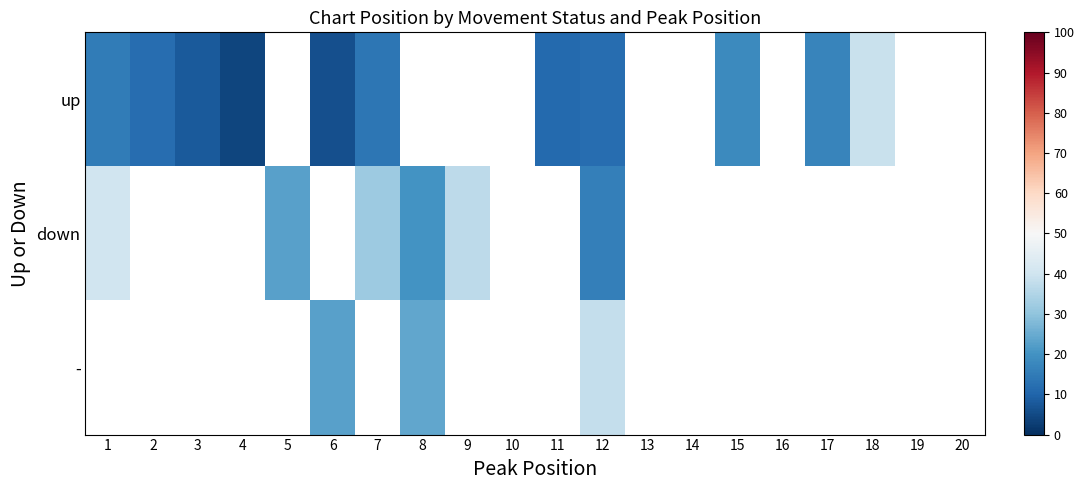

Between 11 and 1, which is larger?

1